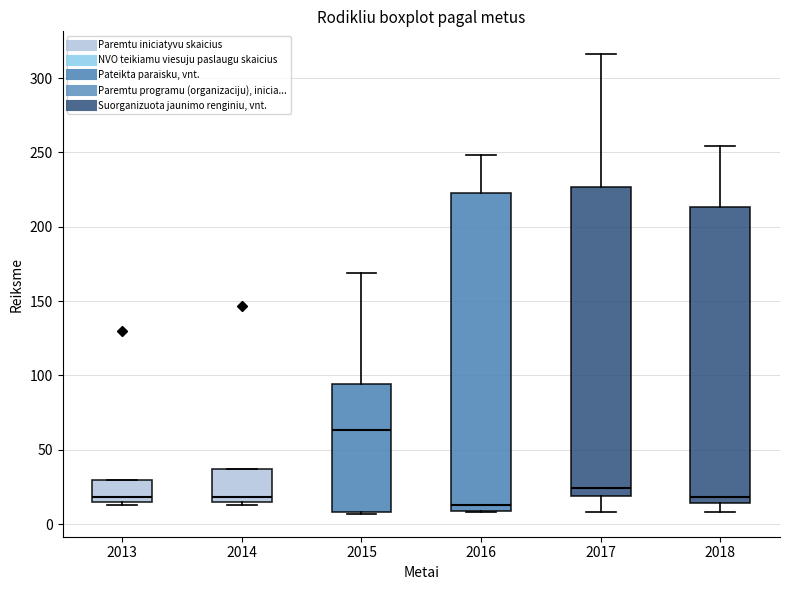

Which box has the highest median line?

2015